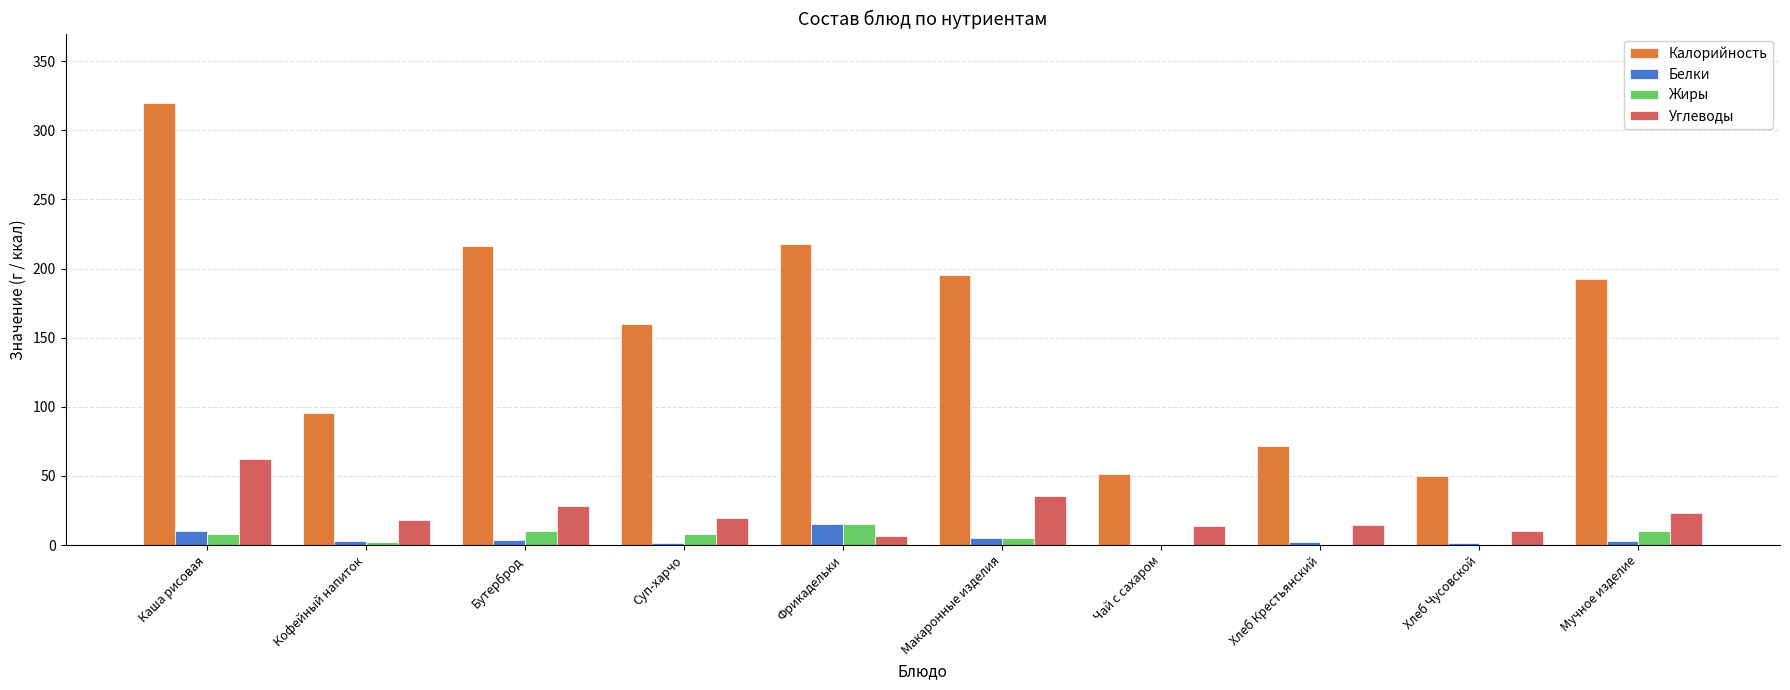

What is the maximum value shown in the chart?

319.5